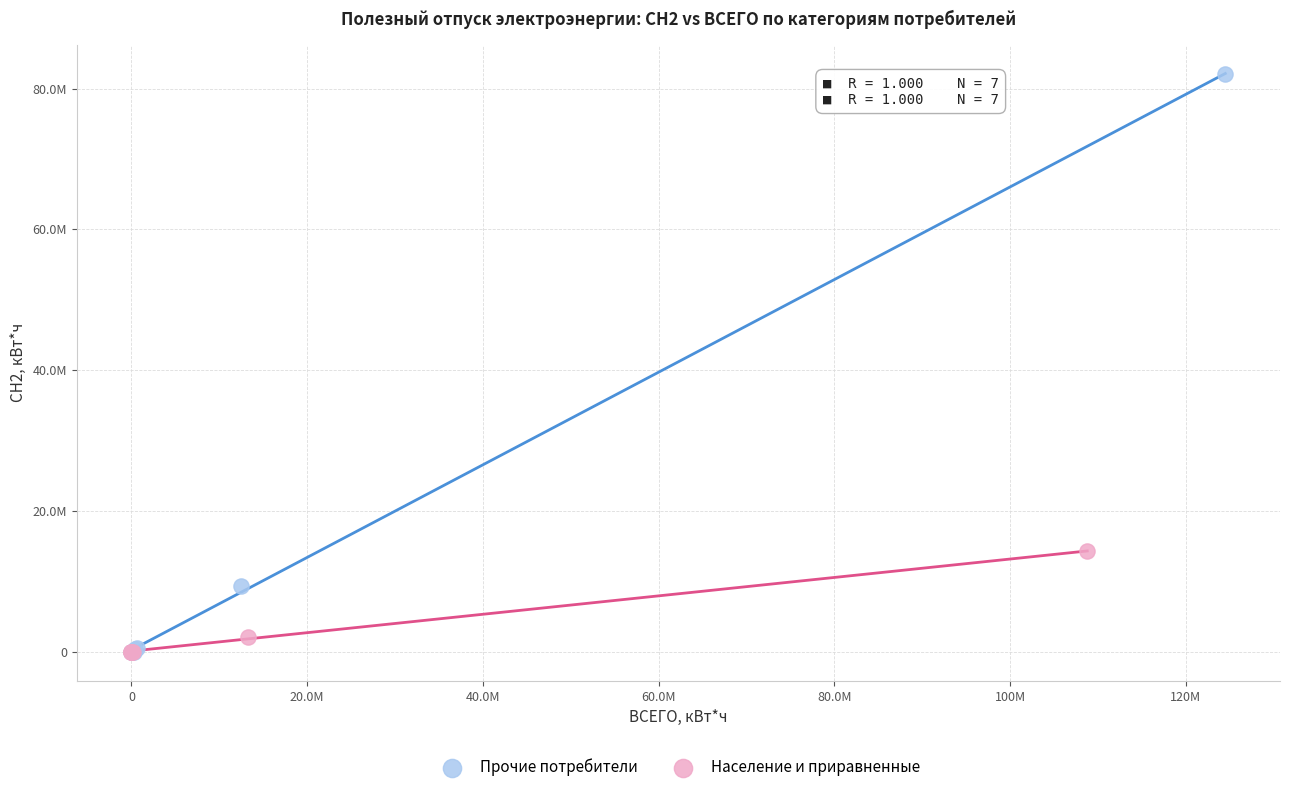

Which series has the widest spread of Y values?

Прочие потребители